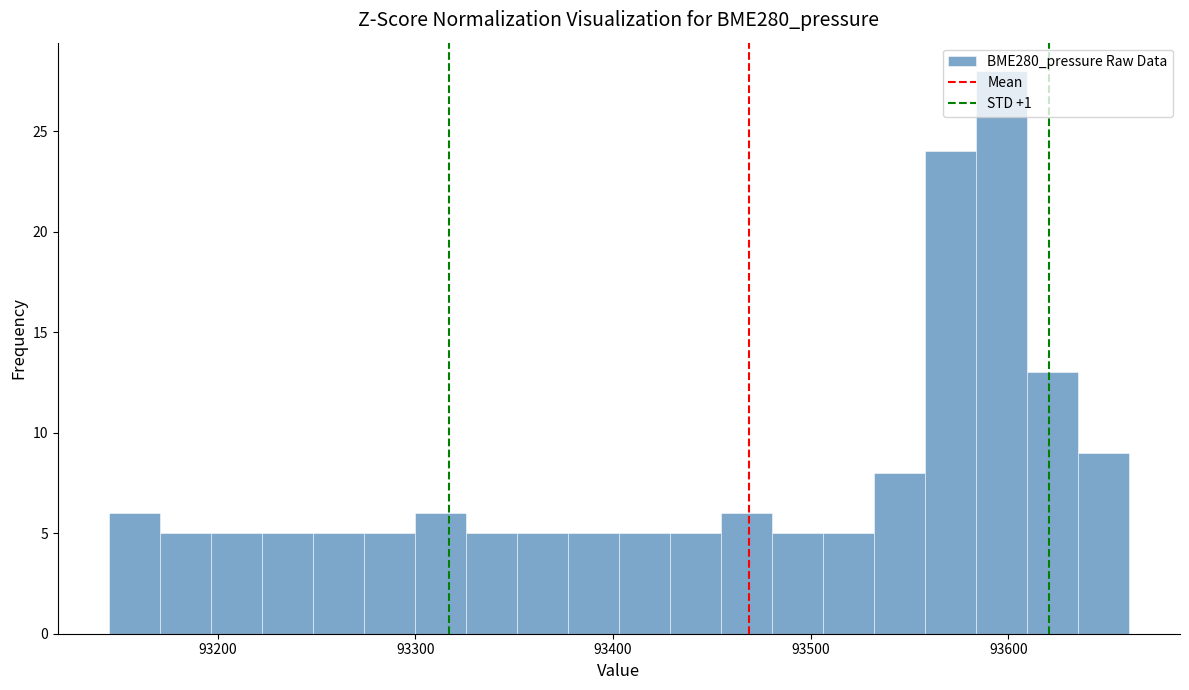

Read against the x-axis, roughly where is the centre of the tallest bar?

93600